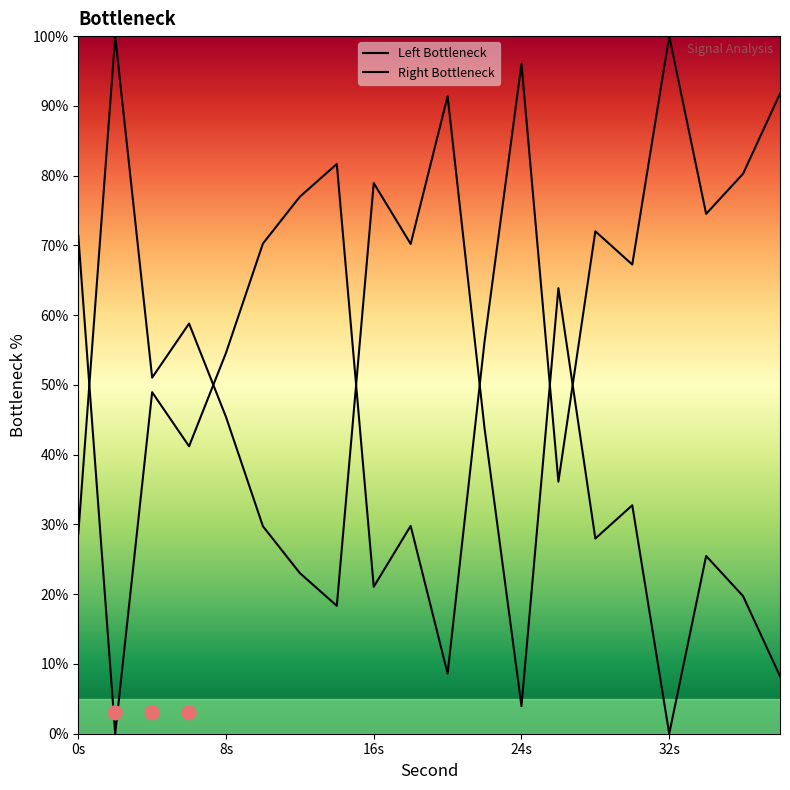

Which series contains the lowest Y value?

Left Bottleneck